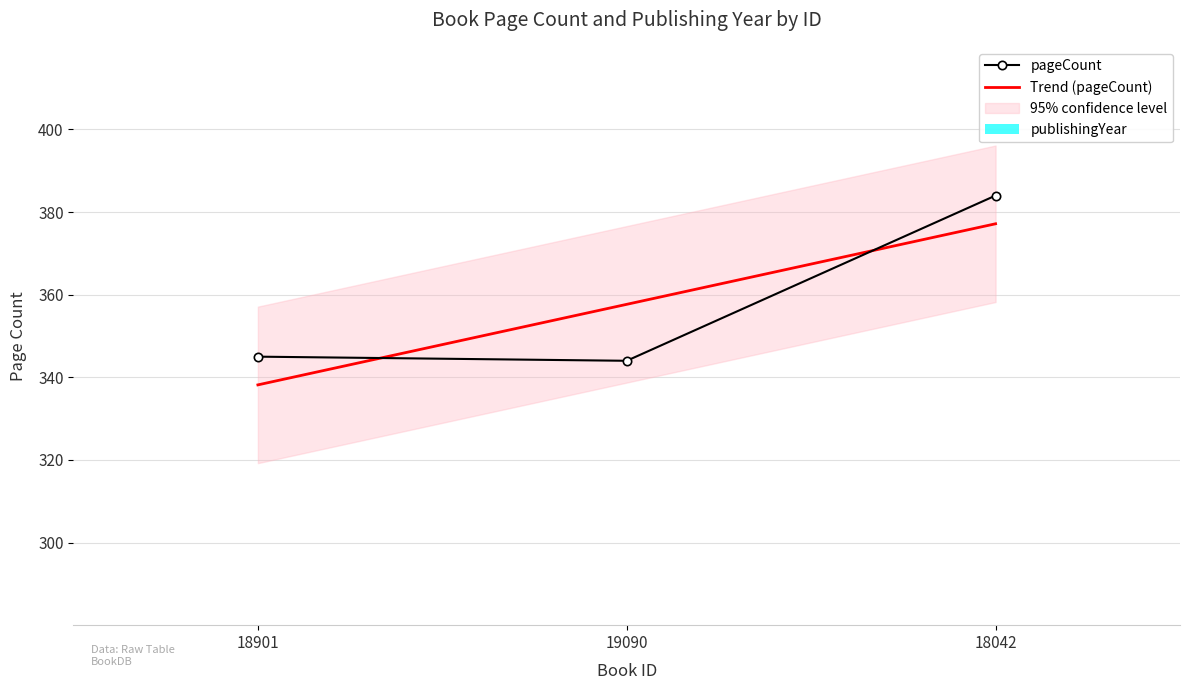

Count the number of data series in this chart.

1